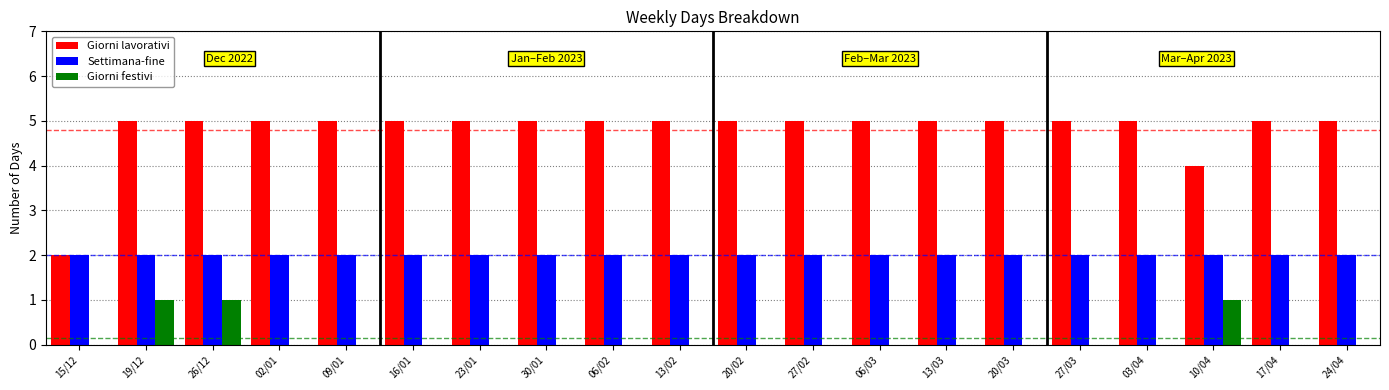

Reading right to left, what are all the values shown in this chart?

Giorni lavorativi: 5	5	4	5	5	5	5	5	5	5	5	5	5	5	5	5	5	5	5	2
Settimana-fine: 2	2	2	2	2	2	2	2	2	2	2	2	2	2	2	2	2	2	2	2
Giorni festivi: 0	0	1	0	0	0	0	0	0	0	0	0	0	0	0	0	0	1	1	0